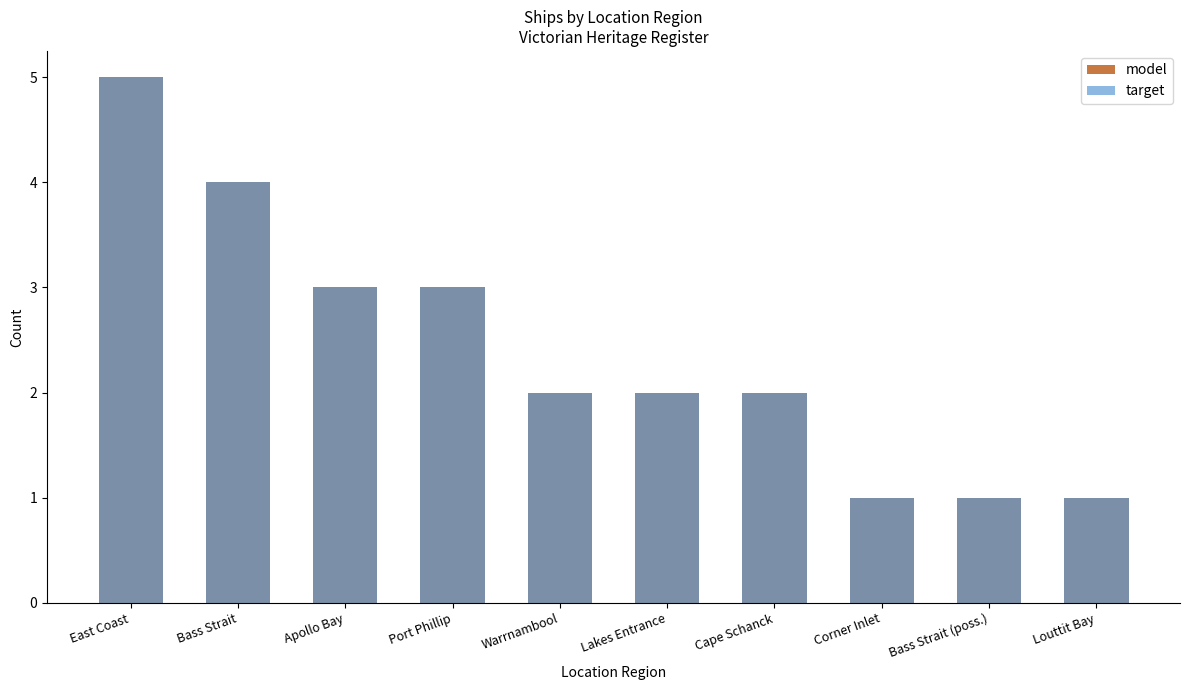

At which label is model closest to 3?

Apollo Bay